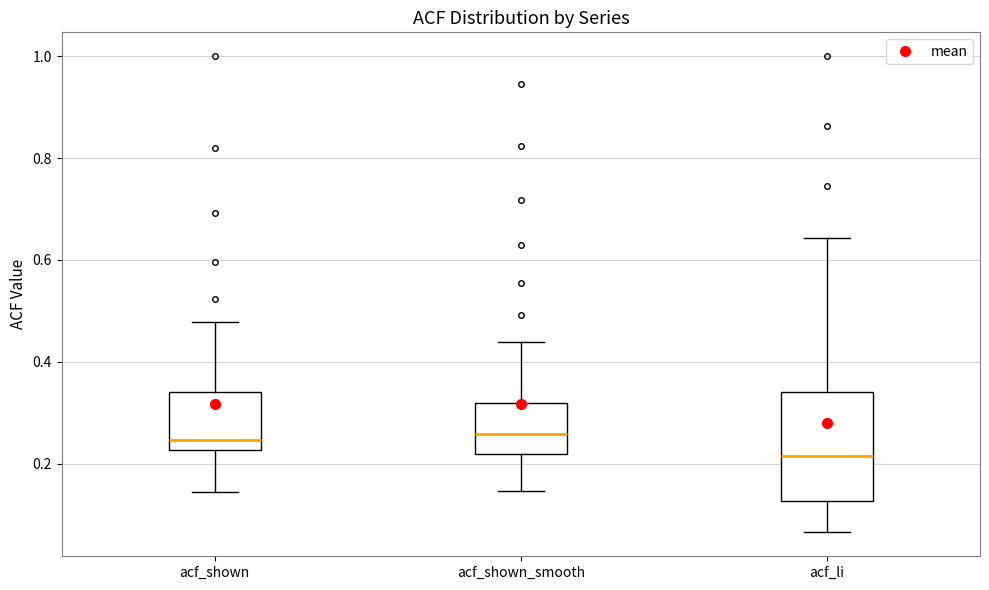

Reading left to right, read every box against the y-axis: the position of its median line, the range the box covers, and the ends of its whiskers. The values are not printed on the chart, so give them approximately, as read against the axis.

acf_shown: median 0.24, box 0.22 to 0.34, whiskers 0.14 to 0.48
acf_shown_smooth: median 0.26, box 0.22 to 0.32, whiskers 0.14 to 0.44
acf_li: median 0.22, box 0.12 to 0.34, whiskers 0.06 to 0.64